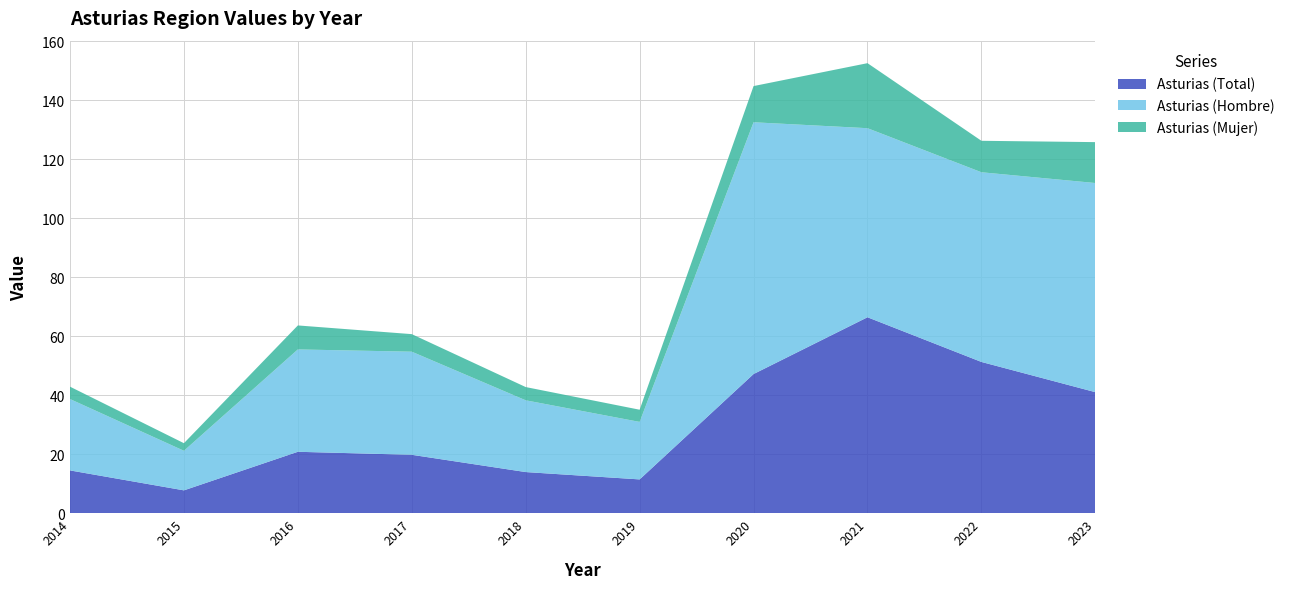

Reading left to right, what are all the values shown in this chart?

Asturias (Total): 2014=14.5	2015=7.8	2016=20.8	2017=19.8	2018=14.0	2019=11.5	2020=47.2	2021=66.4	2022=51.3	2023=41.0
Asturias (Hombre): 2014=24.2	2015=13.4	2016=34.7	2017=34.9	2018=24.3	2019=19.5	2020=85.3	2021=64.1	2022=64.3	2023=70.9
Asturias (Mujer): 2014=4.2	2015=2.6	2016=8.1	2017=6.0	2018=4.5	2019=4.1	2020=12.3	2021=22.0	2022=10.7	2023=13.9